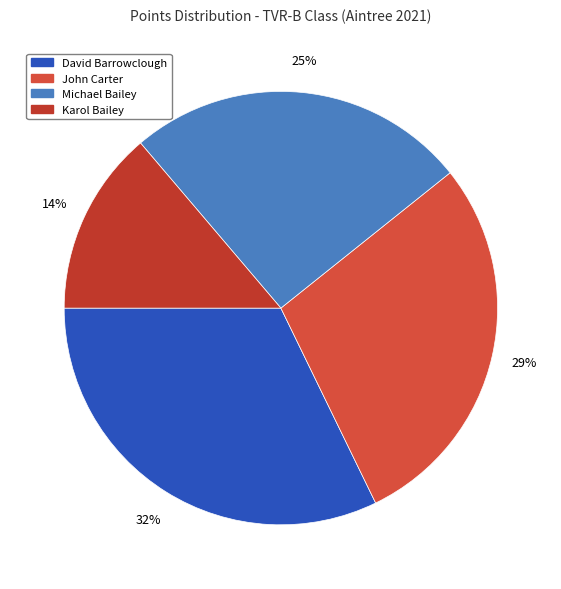

Which category has the biggest portion of the pie?

David Barrowclough